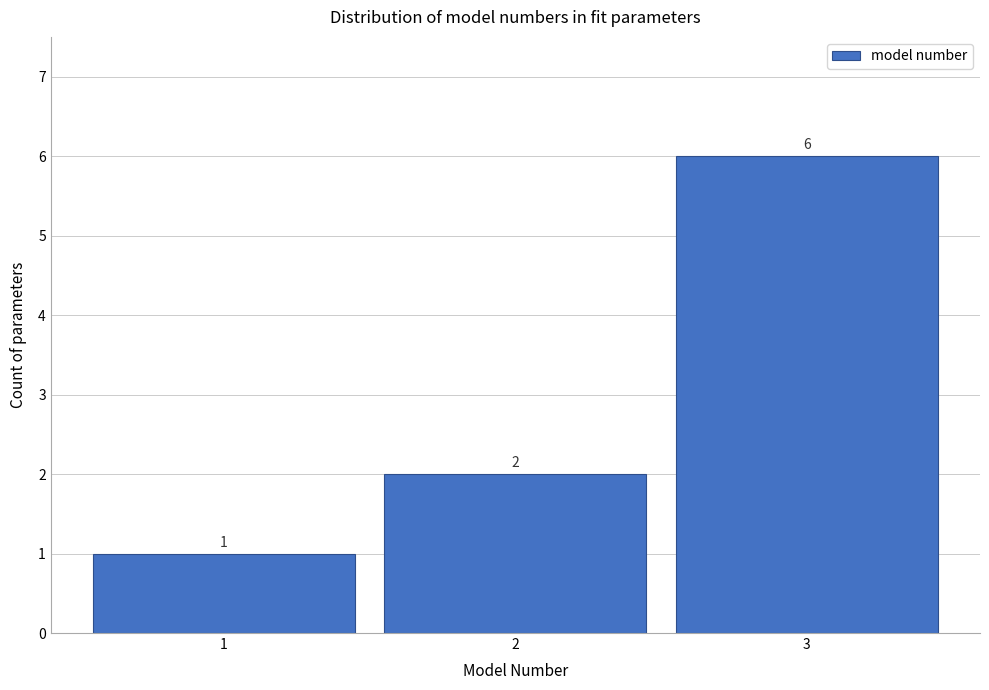

Which range on the x-axis has the tallest bar?

2.5 to 3.5